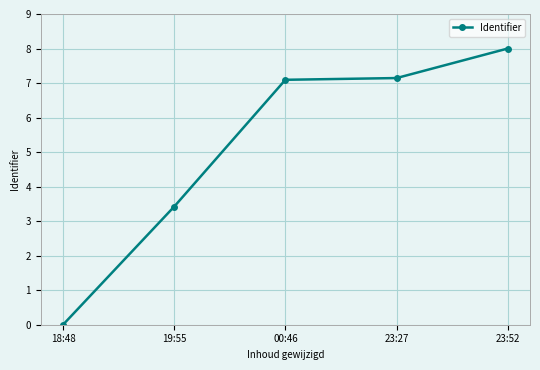

True or false: the data shows 3.2 at 18:48.

False